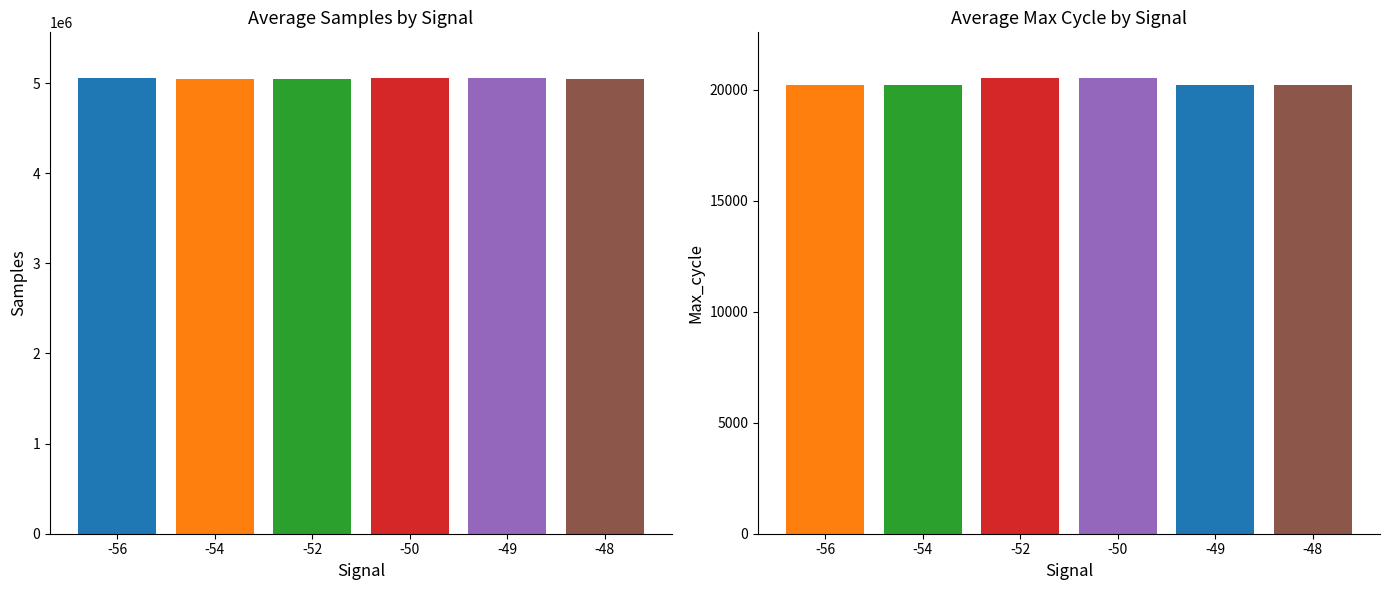

What is the average value of the Samples series?

5052372